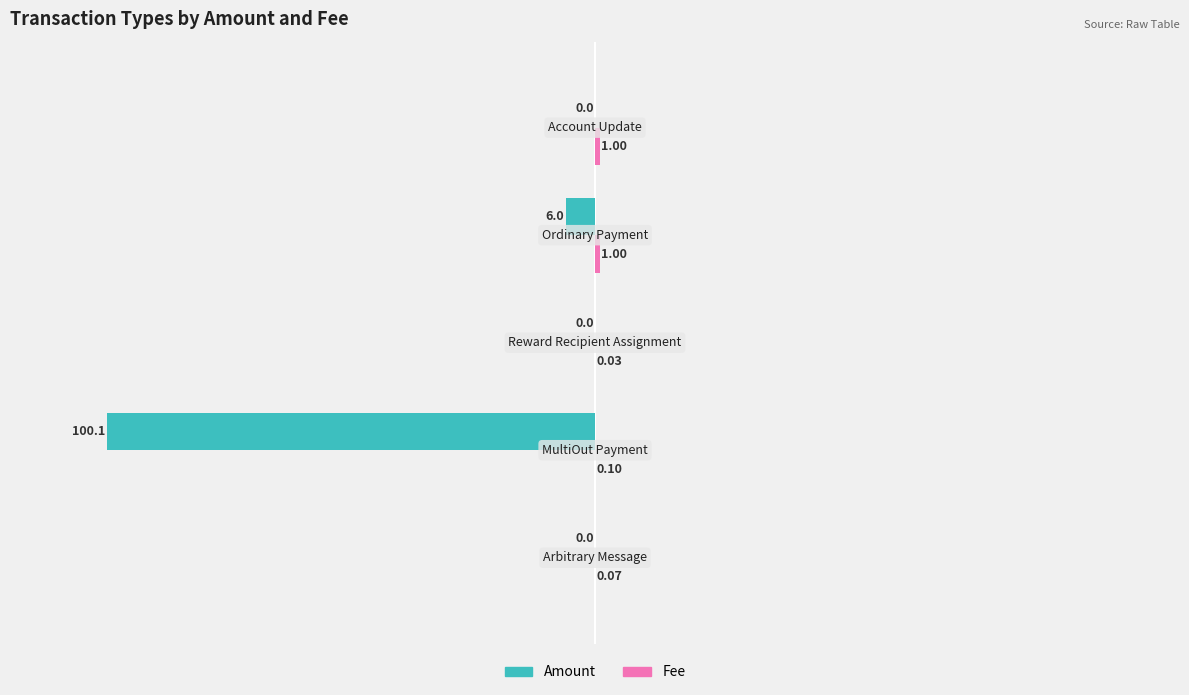

What is the difference between the maximum and minimum values in the Amount series?

100.1